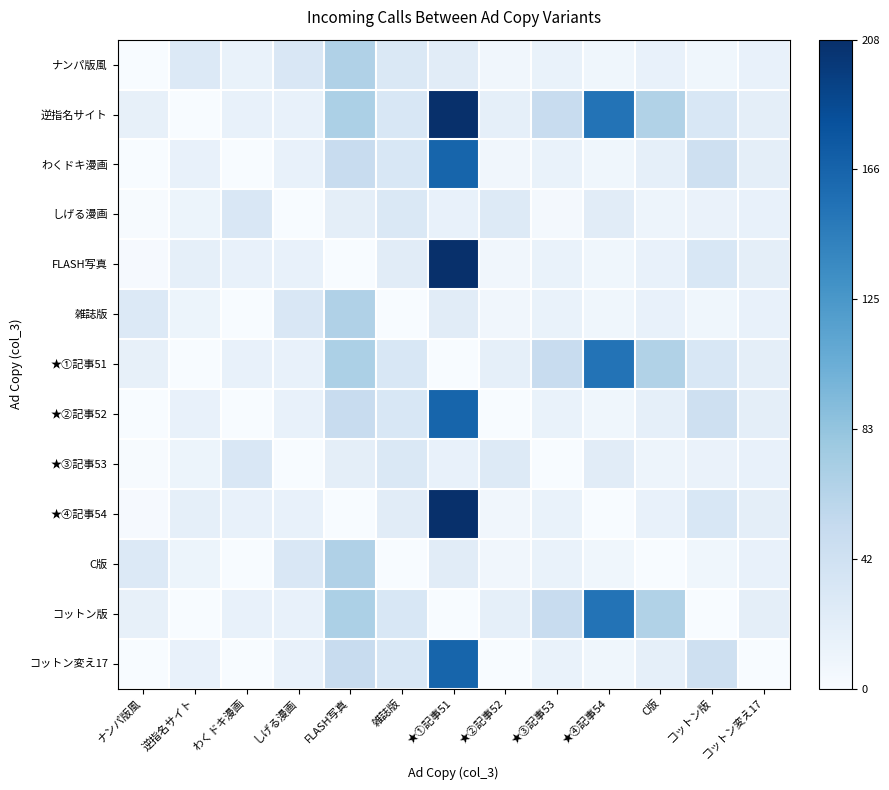

Reading left to right, list all the values displayed in this chart.

ナンパ版風: ナンパ版風=0.0	逆指名サイト=0.1	わくドキ漫画=0.1	しげる漫画=0.1	FLASH写真=0.3	雑誌版=0.1	★①記事51=0.1	★②記事52=0.0	★③記事53=0.1	★④記事54=0.0	C版=0.1	コットン版=0.0	コットン変え17=0.1
逆指名サイト: ナンパ版風=0.1	逆指名サイト=0.0	わくドキ漫画=0.1	しげる漫画=0.1	FLASH写真=0.3	雑誌版=0.2	★①記事51=1.0	★②記事52=0.1	★③記事53=0.2	★④記事54=0.7	C版=0.3	コットン版=0.2	コットン変え17=0.1
わくドキ漫画: ナンパ版風=0.0	逆指名サイト=0.1	わくドキ漫画=0.0	しげる漫画=0.1	FLASH写真=0.2	雑誌版=0.2	★①記事51=0.8	★②記事52=0.0	★③記事53=0.1	★④記事54=0.0	C版=0.1	コットン版=0.2	コットン変え17=0.1
しげる漫画: ナンパ版風=0.0	逆指名サイト=0.1	わくドキ漫画=0.1	しげる漫画=0.0	FLASH写真=0.1	雑誌版=0.1	★①記事51=0.1	★②記事52=0.1	★③記事53=0.0	★④記事54=0.1	C版=0.0	コットン版=0.1	コットン変え17=0.1
FLASH写真: ナンパ版風=0.0	逆指名サイト=0.1	わくドキ漫画=0.1	しげる漫画=0.1	FLASH写真=0.0	雑誌版=0.1	★①記事51=1.0	★②記事52=0.0	★③記事53=0.1	★④記事54=0.0	C版=0.1	コットン版=0.2	コットン変え17=0.1
雑誌版: ナンパ版風=0.1	逆指名サイト=0.1	わくドキ漫画=0.0	しげる漫画=0.1	FLASH写真=0.3	雑誌版=0.0	★①記事51=0.1	★②記事52=0.0	★③記事53=0.1	★④記事54=0.0	C版=0.1	コットン版=0.0	コットン変え17=0.1
★①記事51: ナンパ版風=0.1	逆指名サイト=0.0	わくドキ漫画=0.1	しげる漫画=0.1	FLASH写真=0.3	雑誌版=0.2	★①記事51=0.0	★②記事52=0.1	★③記事53=0.2	★④記事54=0.7	C版=0.3	コットン版=0.2	コットン変え17=0.1
★②記事52: ナンパ版風=0.0	逆指名サイト=0.1	わくドキ漫画=0.0	しげる漫画=0.1	FLASH写真=0.2	雑誌版=0.2	★①記事51=0.8	★②記事52=0.0	★③記事53=0.1	★④記事54=0.0	C版=0.1	コットン版=0.2	コットン変え17=0.1
★③記事53: ナンパ版風=0.0	逆指名サイト=0.1	わくドキ漫画=0.1	しげる漫画=0.0	FLASH写真=0.1	雑誌版=0.1	★①記事51=0.1	★②記事52=0.1	★③記事53=0.0	★④記事54=0.1	C版=0.0	コットン版=0.1	コットン変え17=0.1
★④記事54: ナンパ版風=0.0	逆指名サイト=0.1	わくドキ漫画=0.1	しげる漫画=0.1	FLASH写真=0.0	雑誌版=0.1	★①記事51=1.0	★②記事52=0.0	★③記事53=0.1	★④記事54=0.0	C版=0.1	コットン版=0.2	コットン変え17=0.1
C版: ナンパ版風=0.1	逆指名サイト=0.1	わくドキ漫画=0.0	しげる漫画=0.1	FLASH写真=0.3	雑誌版=0.0	★①記事51=0.1	★②記事52=0.0	★③記事53=0.1	★④記事54=0.0	C版=0.0	コットン版=0.0	コットン変え17=0.1
コットン版: ナンパ版風=0.1	逆指名サイト=0.0	わくドキ漫画=0.1	しげる漫画=0.1	FLASH写真=0.3	雑誌版=0.2	★①記事51=0.0	★②記事52=0.1	★③記事53=0.2	★④記事54=0.7	C版=0.3	コットン版=0.0	コットン変え17=0.1
コットン変え17: ナンパ版風=0.0	逆指名サイト=0.1	わくドキ漫画=0.0	しげる漫画=0.1	FLASH写真=0.2	雑誌版=0.2	★①記事51=0.8	★②記事52=0.0	★③記事53=0.1	★④記事54=0.0	C版=0.1	コットン版=0.2	コットン変え17=0.0